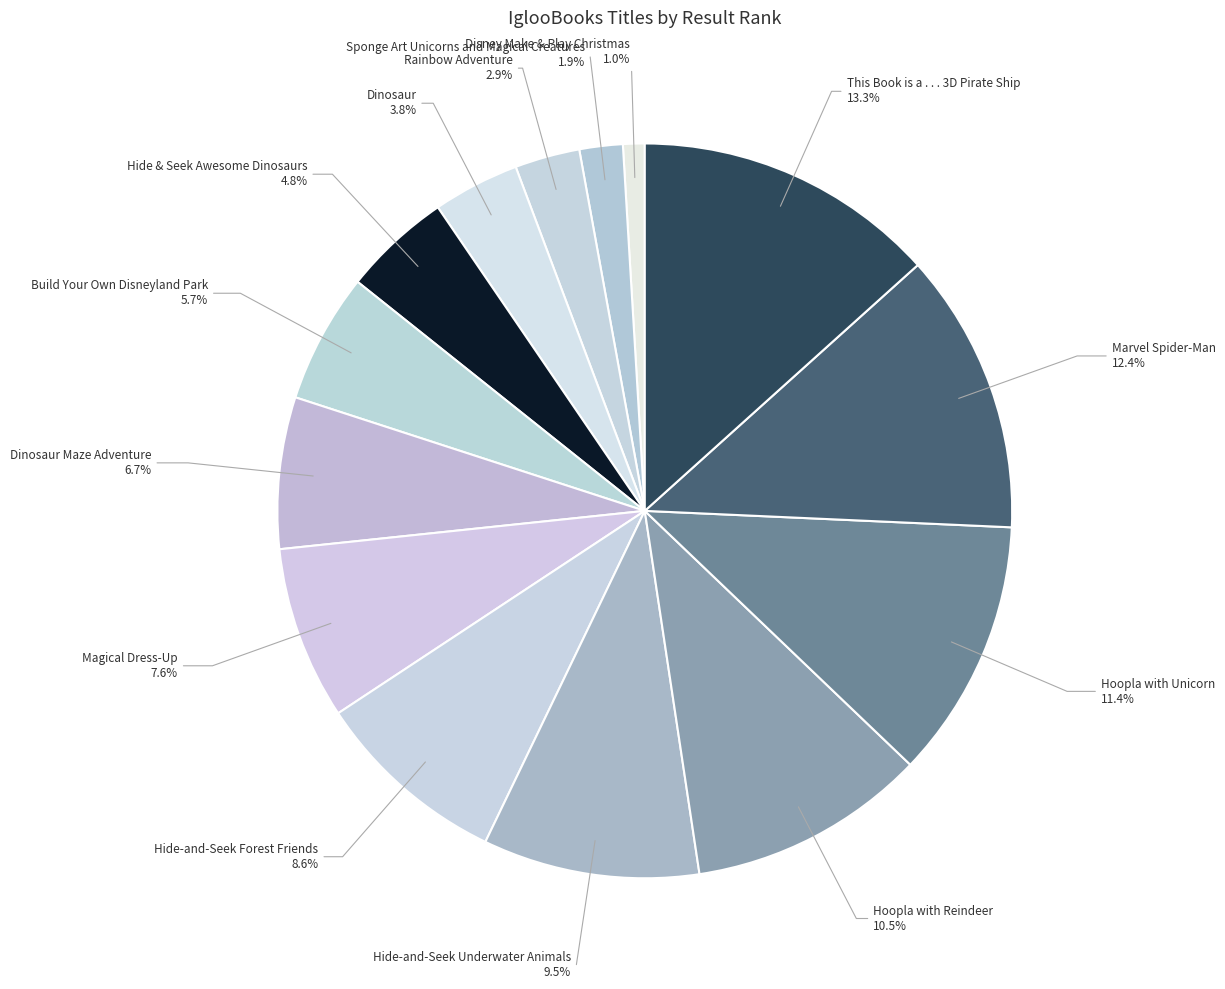

Which has a higher value, Hide-and-Seek Underwater Animals or Build Your Own Disneyland Park?

Hide-and-Seek Underwater Animals